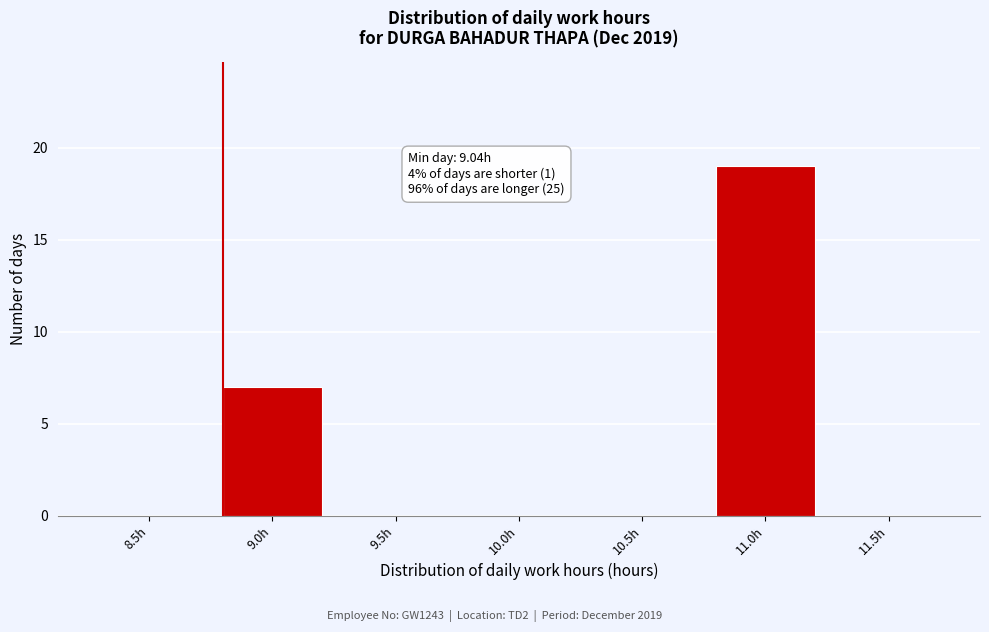

Reading left to right, what are all the values shown in this chart?

8.5h=0	9.0h=7	9.5h=0	10.0h=0	10.5h=0	11.0h=19	11.5h=0